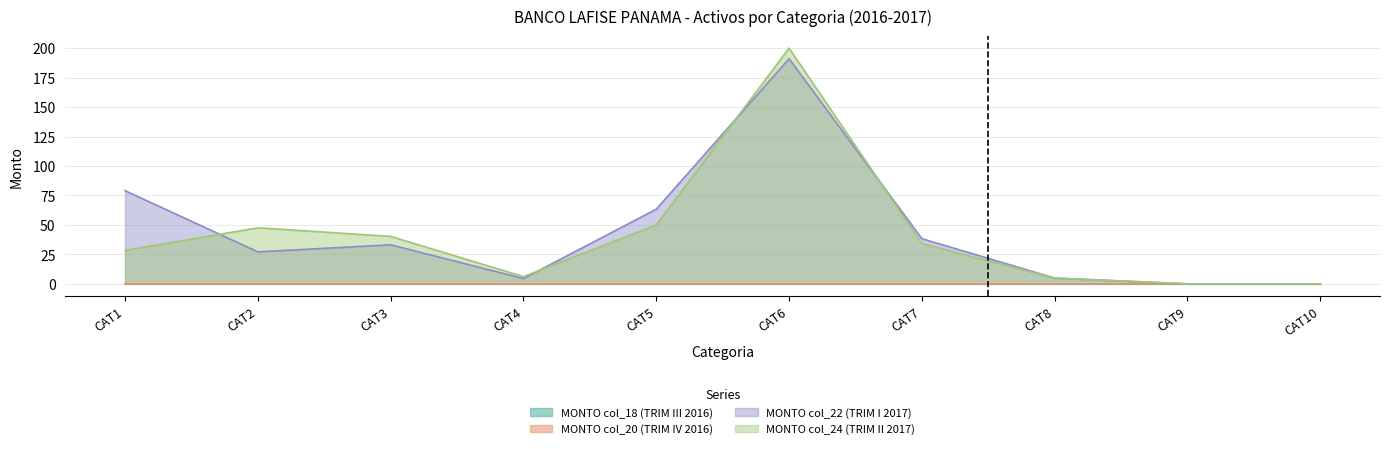

At which category does the chart reach its peak across all series?

CAT6